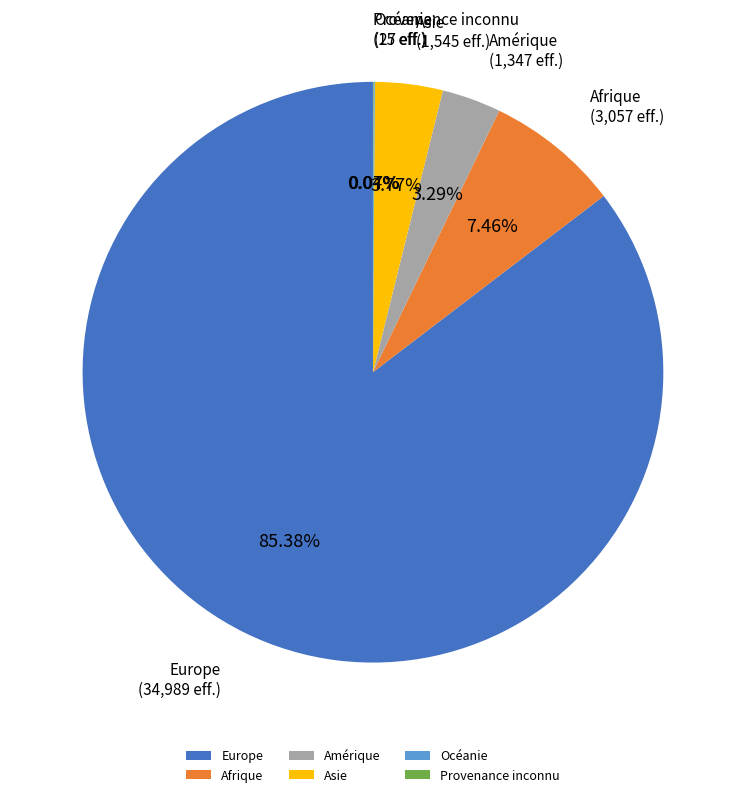

Approximately how many times larger is the value at Europe compared to Afrique?

11.4